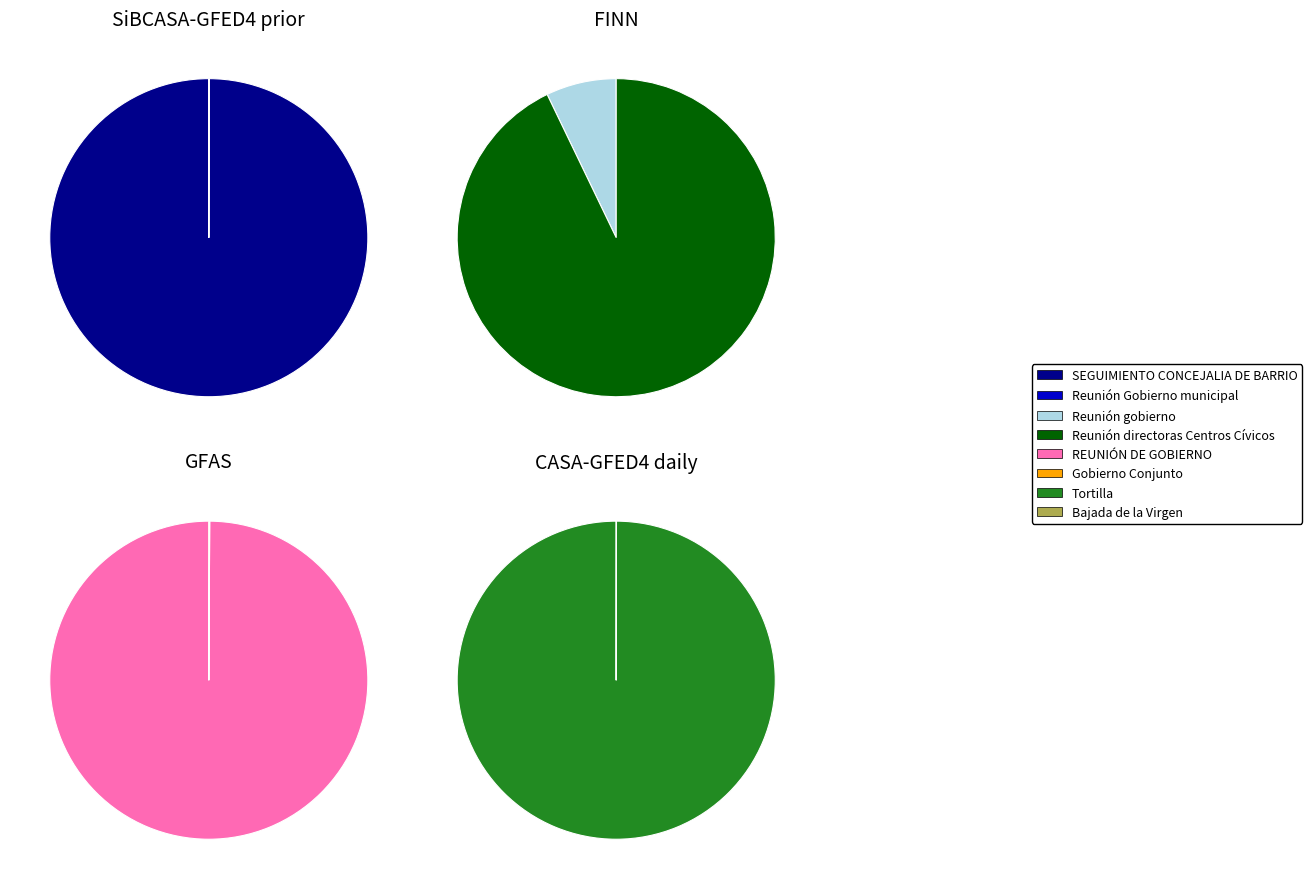

Is it true that Sara Hernández Barroso is 7% of the pie?

False